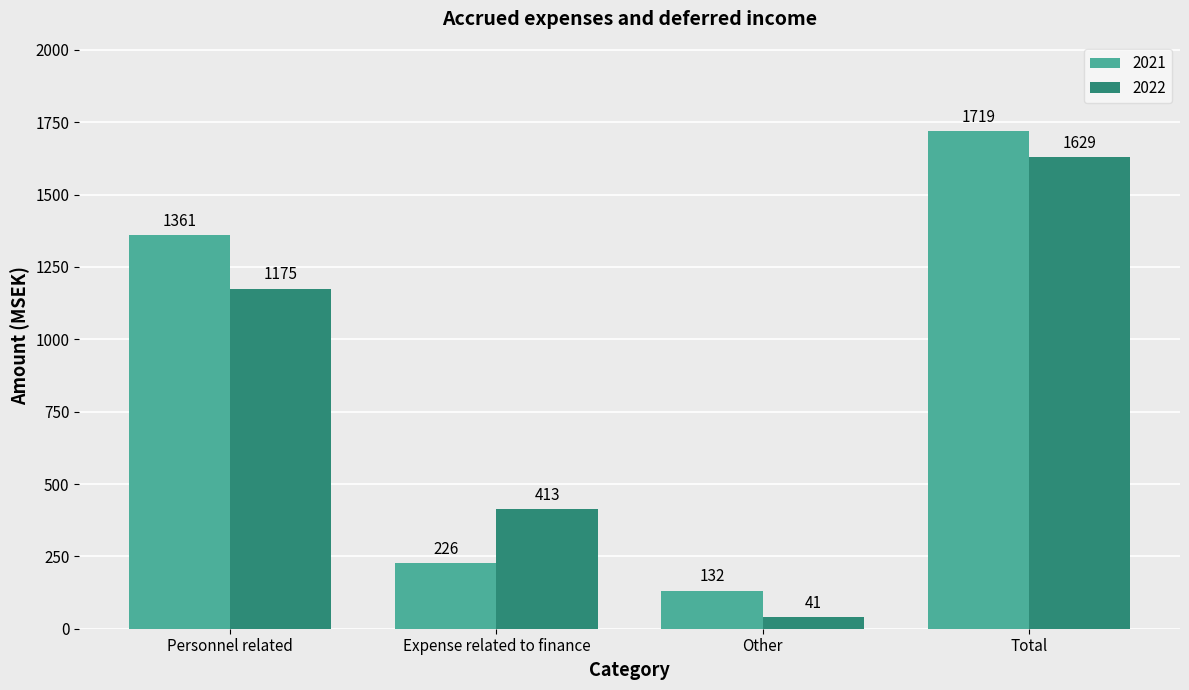

How many values in the 2021 series are below 1361?

2